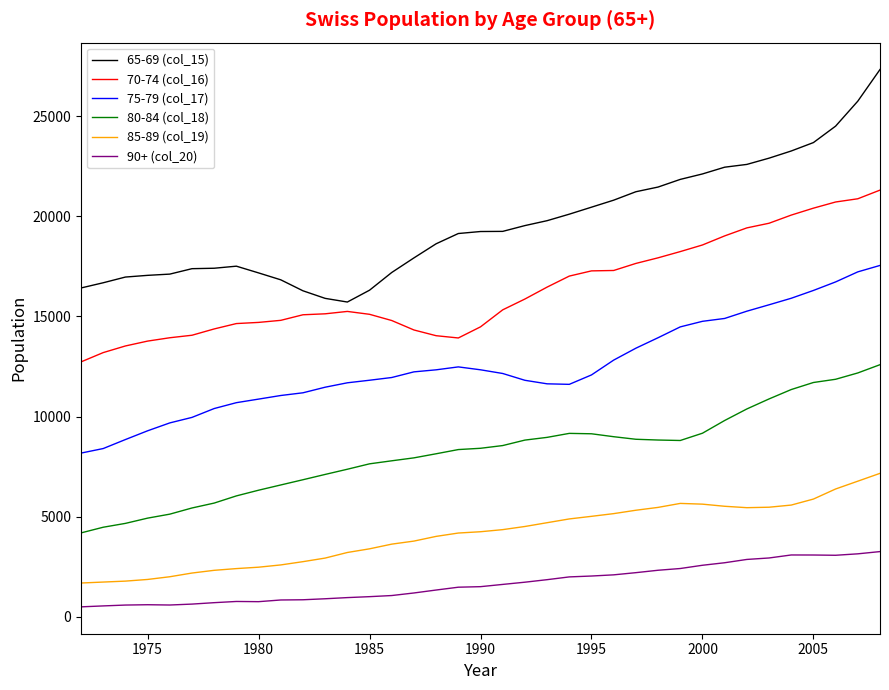

Which series has the widest spread of values?

65-69 (col_15)